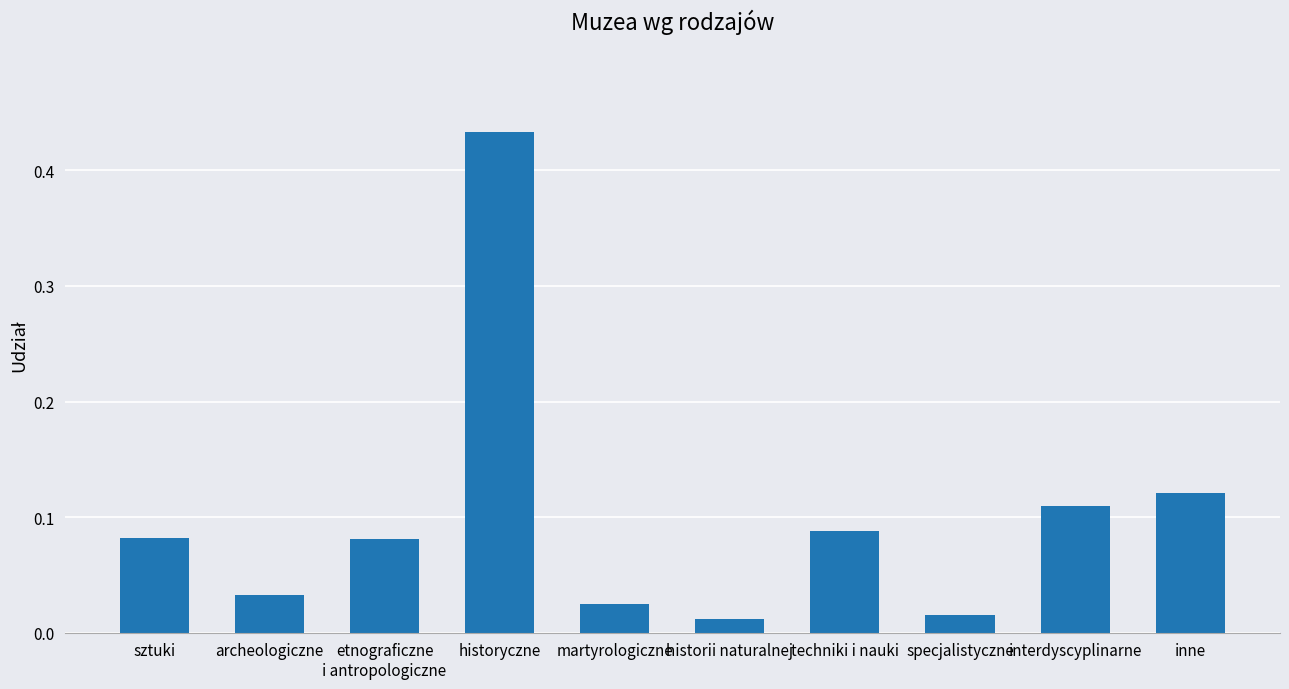

At which category does the chart reach its peak across all series?

historyczne